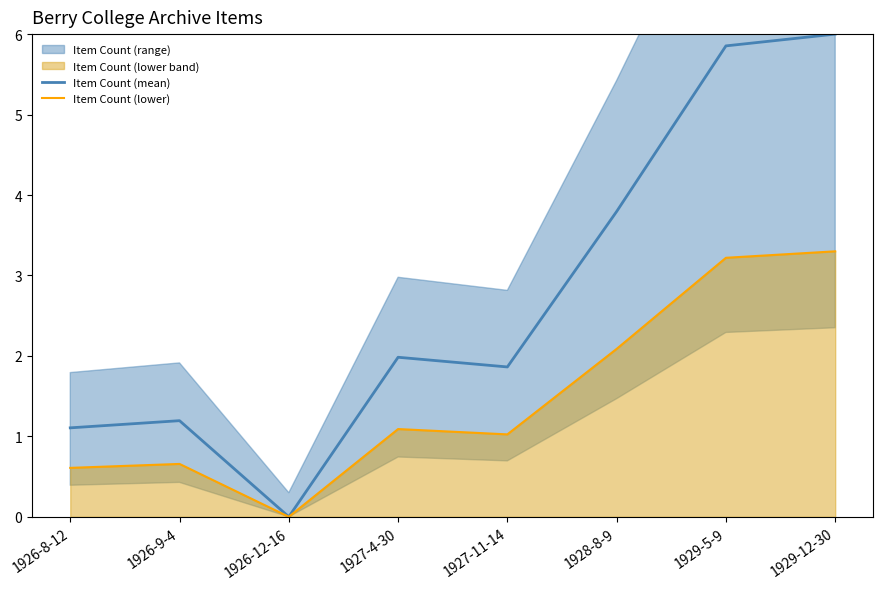

At 1926-12-16, list the series in order from largest to smallest.

Item Count (mean), Item Count (lower)